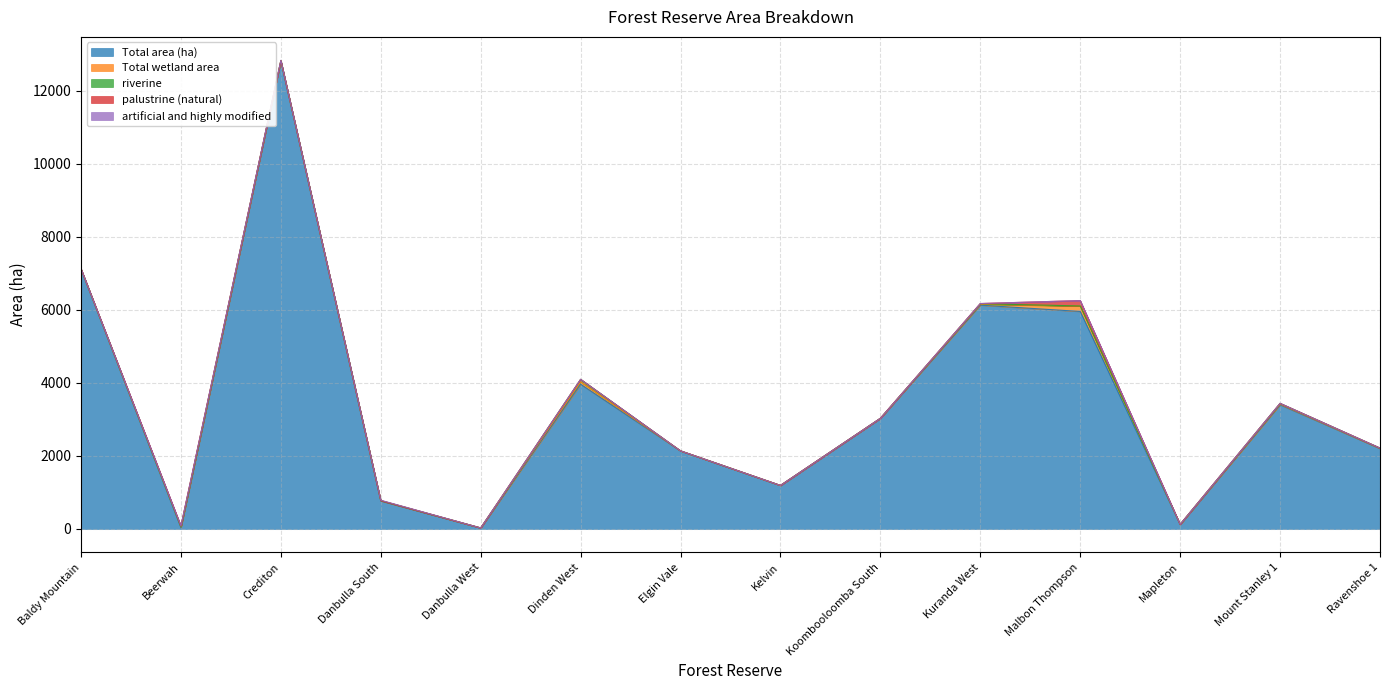

Reading left to right, transcribe all the data shown in this chart.

Total area (ha): 7116	30	12820	766	26	3964	2138	1191	3030	6131	5958	120	3402	2201
Total wetland area: 6	26	10	10	0	67	0	0	0	22	149	3	19	7
riverine: 4	0	1	0	0	67	0	0	0	17	2	2	19	7
palustrine (natural): 3	26	0	0	0	0	0	0	0	5	147	0	0	0
artificial and highly modified: 0	0	8	10	0	0	0	0	0	0	0	0	0	0